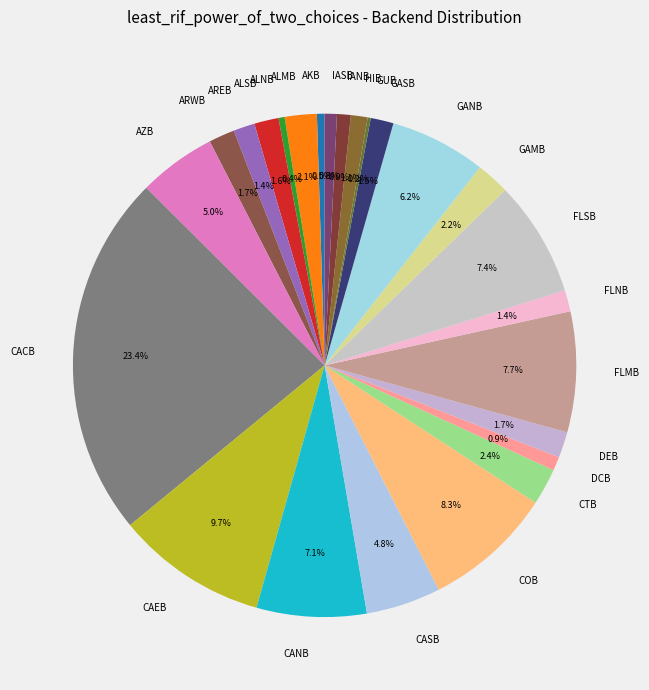

To the nearest percent, what portion does COB represent?

8%